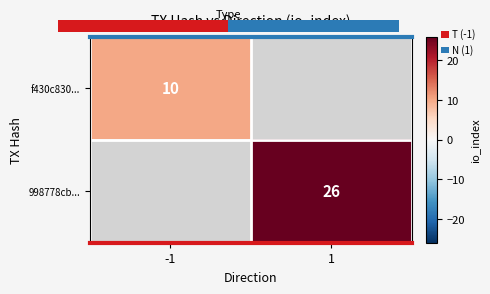

True or false: 998778cb... has a value of 9 at 1.

False